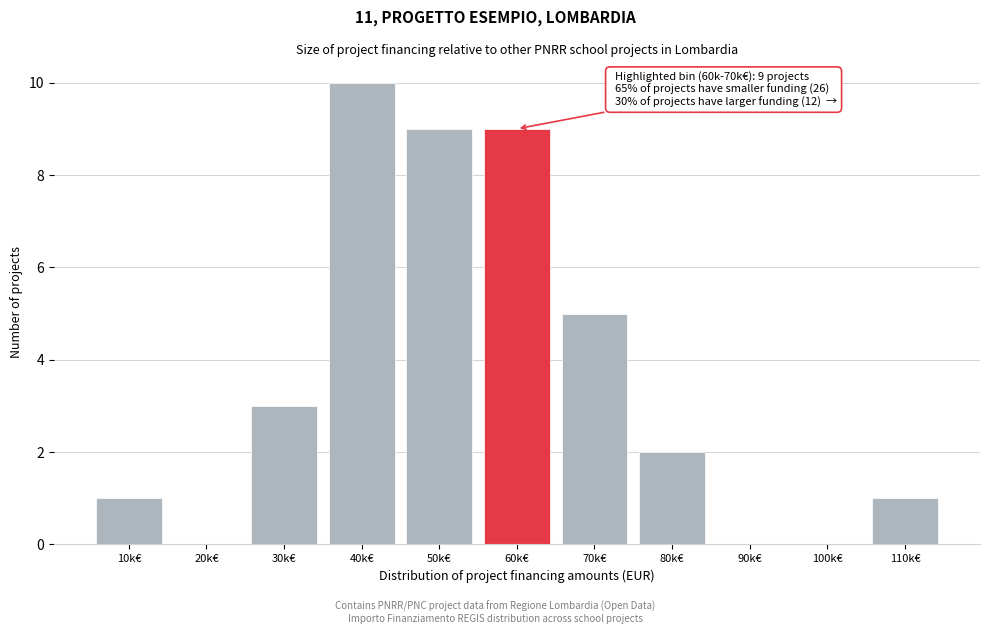

Reading right to left, extract all data points from this chart.

110k€=1	100k€=0	90k€=0	80k€=2	70k€=5	60k€=9	50k€=9	40k€=10	30k€=3	20k€=0	10k€=1